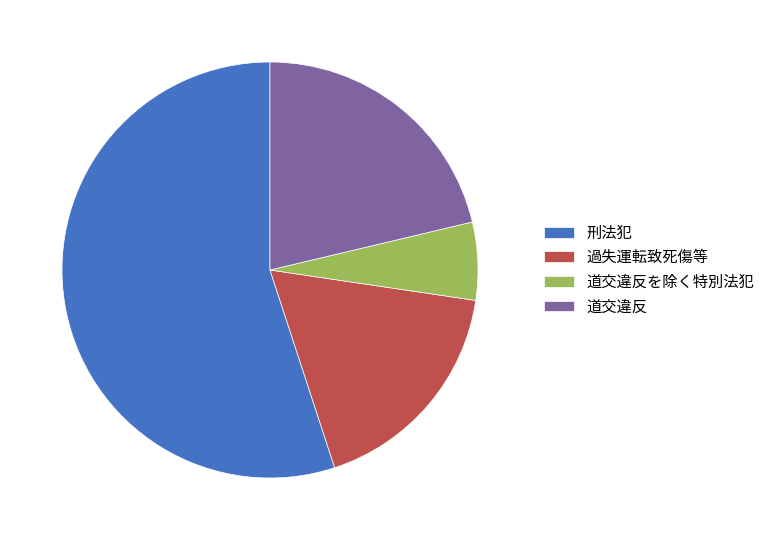

Does any single category account for the majority?

Yes